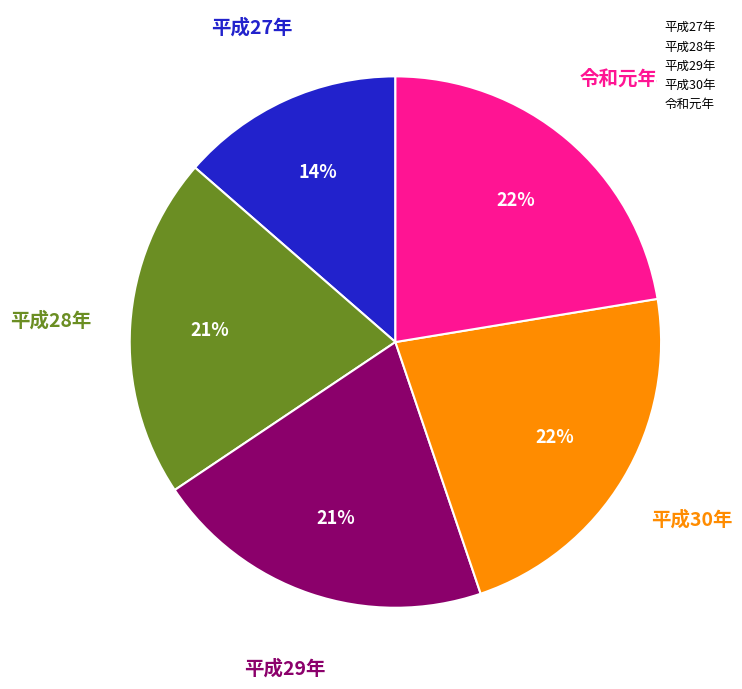

True or false: 平成30年 accounts for 22% of the total.

True